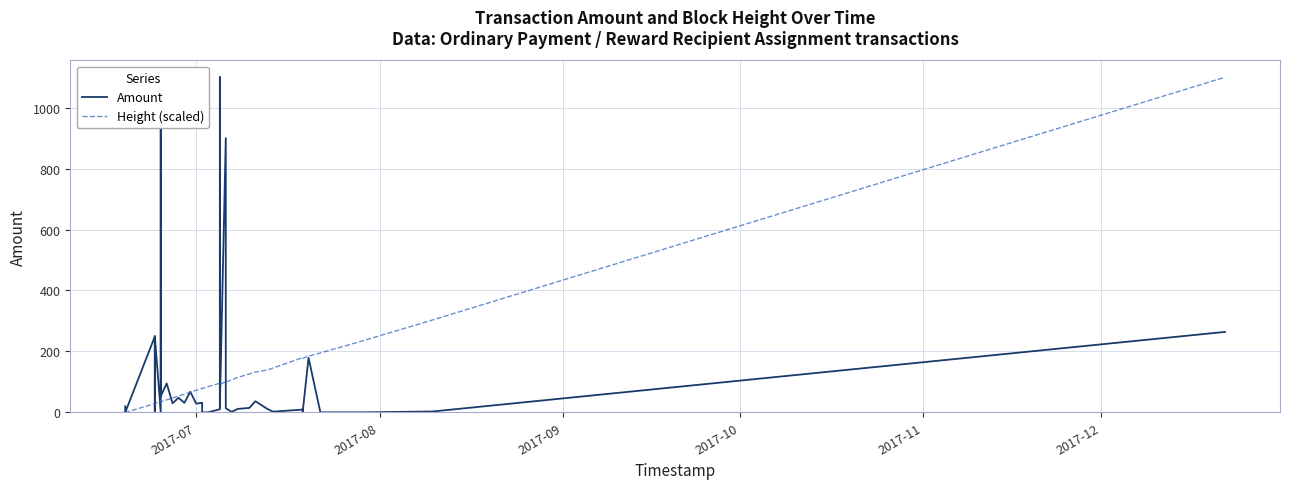

What is the value of the Height (scaled) point at the 22nd from the left?

93.2